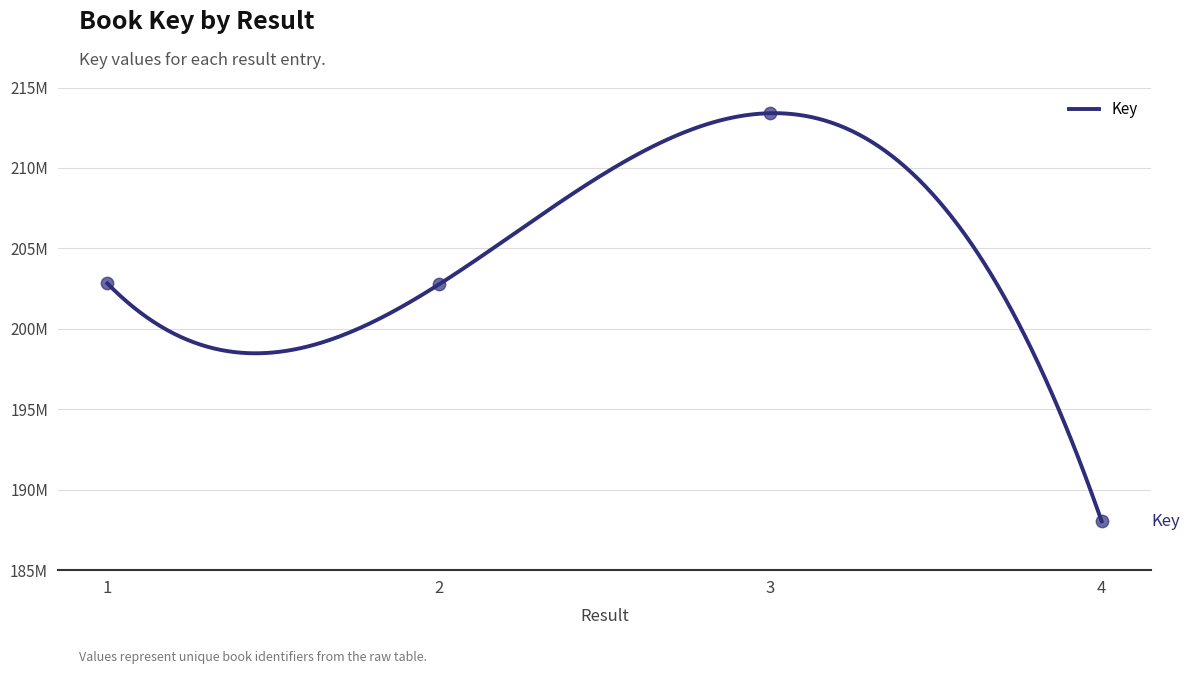

What is the ratio of the value at 2 to the value at 4?

1.1